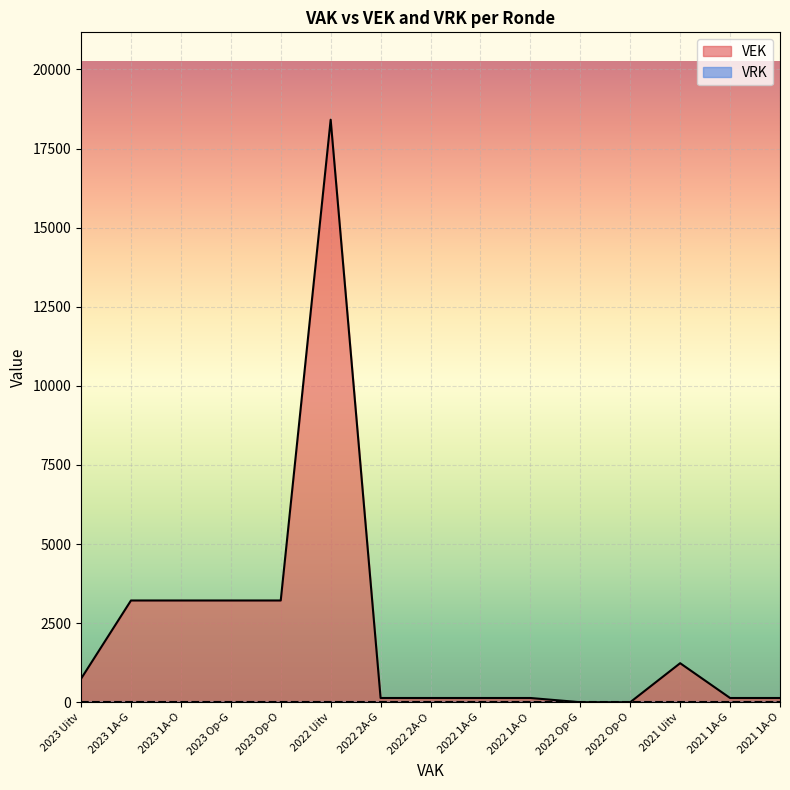

What is the difference between the second highest and minimum values?

3215